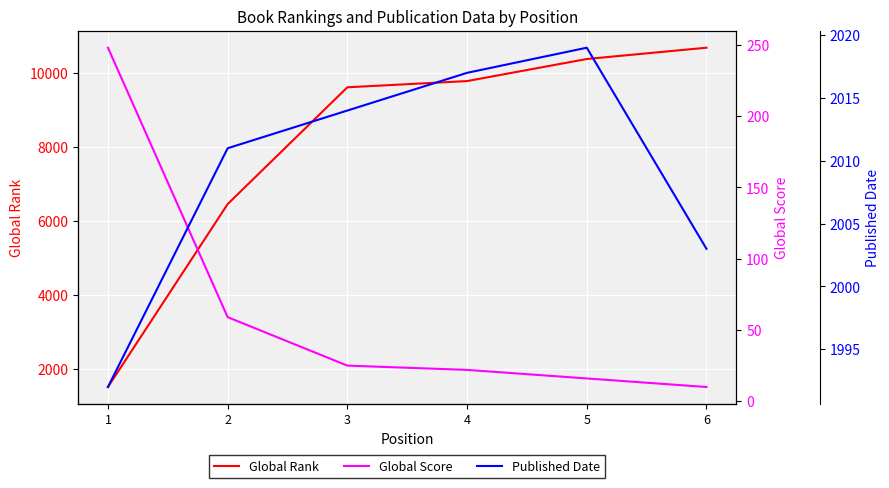

The value of Global Rank at 3 is 6676. True or false?

False